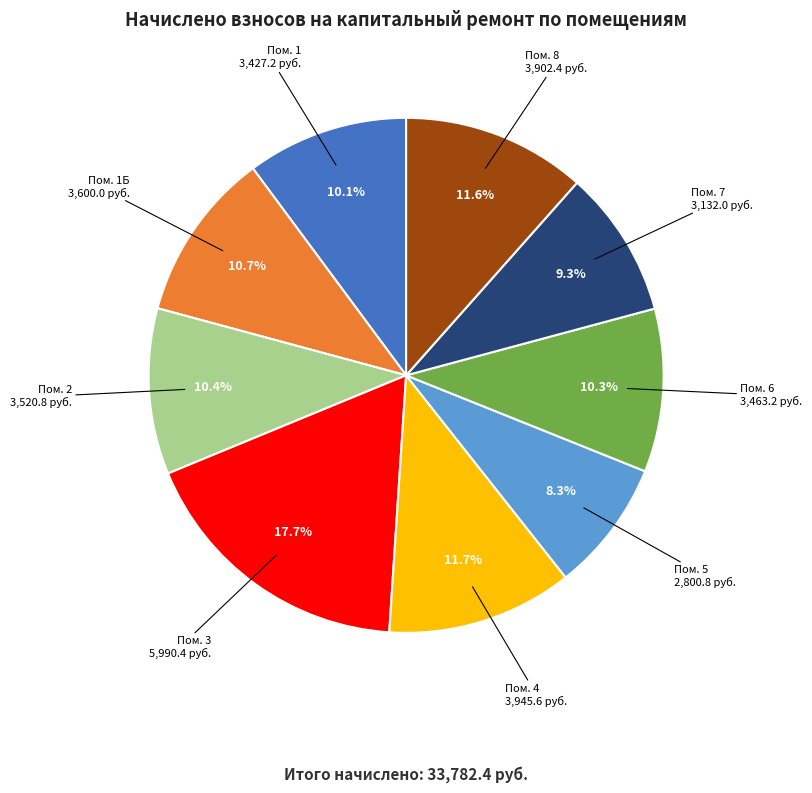

What is the ratio of the value at Пом. 7 to the value at Пом. 4?

0.8